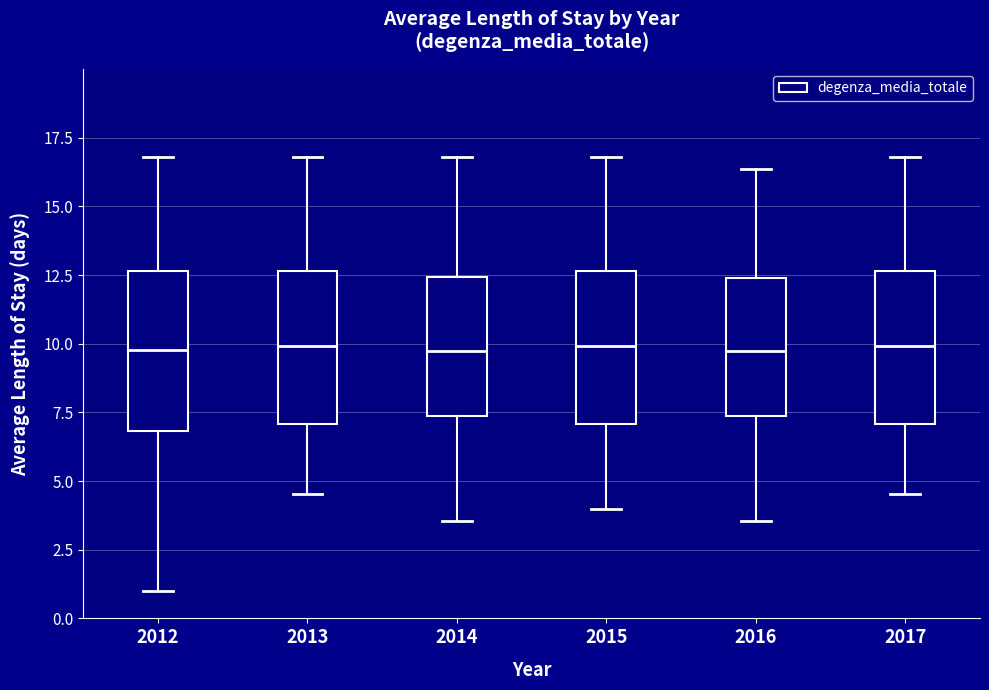

Reading left to right, read every box against the y-axis: the position of its median line, the range the box covers, and the ends of its whiskers. The values are not printed on the chart, so give them approximately, as read against the axis.

2012: median 10.0, box 7.0 to 12.5, whiskers 1.0 to 17.0
2013: median 10.0, box 7.0 to 12.5, whiskers 4.5 to 17.0
2014: median 9.5, box 7.5 to 12.5, whiskers 3.5 to 17.0
2015: median 10.0, box 7.0 to 12.5, whiskers 4.0 to 17.0
2016: median 9.5, box 7.5 to 12.5, whiskers 3.5 to 16.5
2017: median 10.0, box 7.0 to 12.5, whiskers 4.5 to 17.0